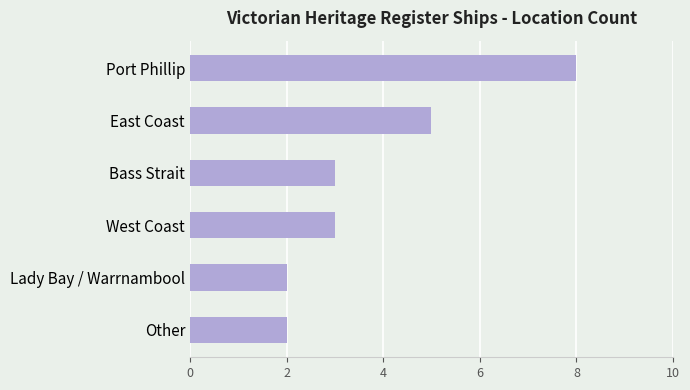

True or false: the data shows 1 at Bass Strait.

False